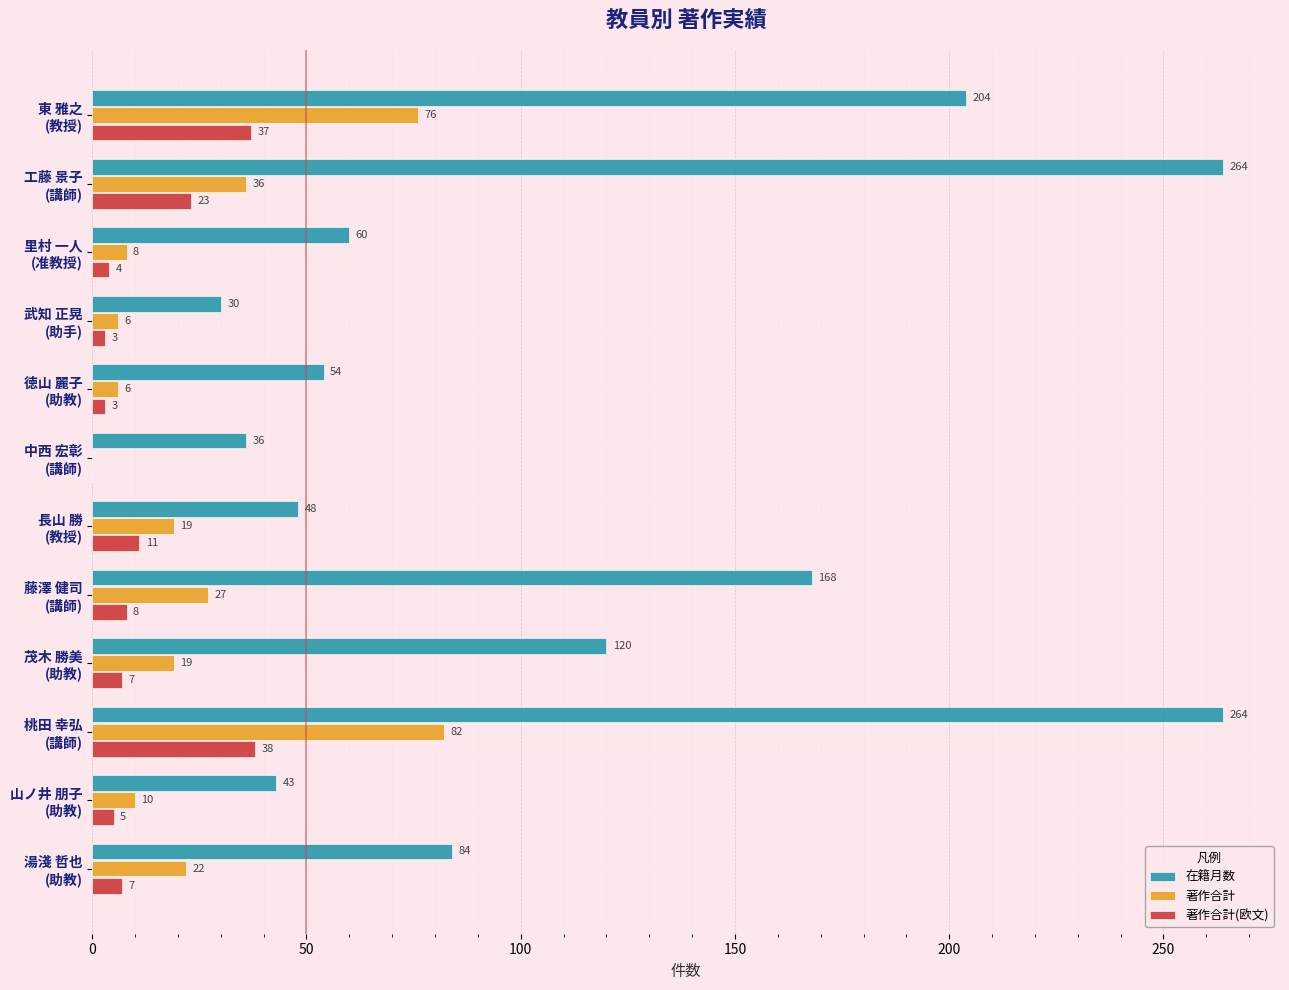

What is the maximum value for 著作合計?

82